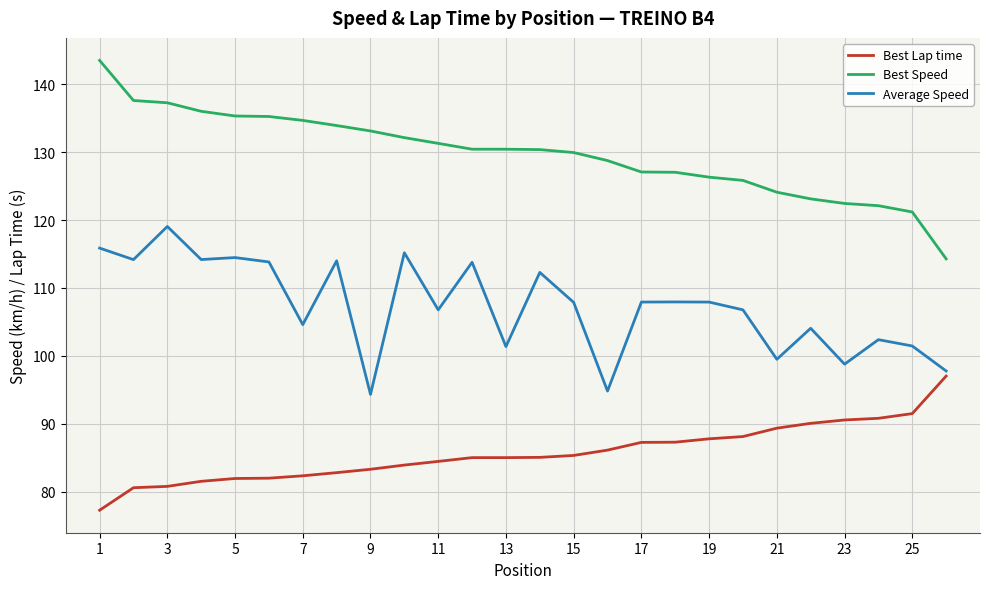

What is the highest value of the Best Speed series?

143.5